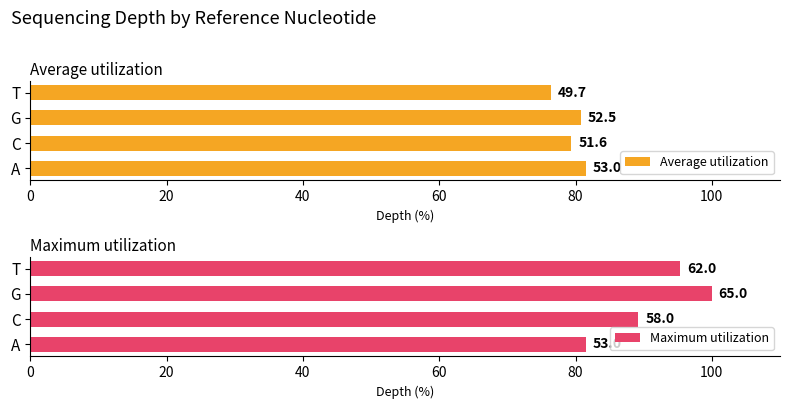

How many series are shown in this chart?

2